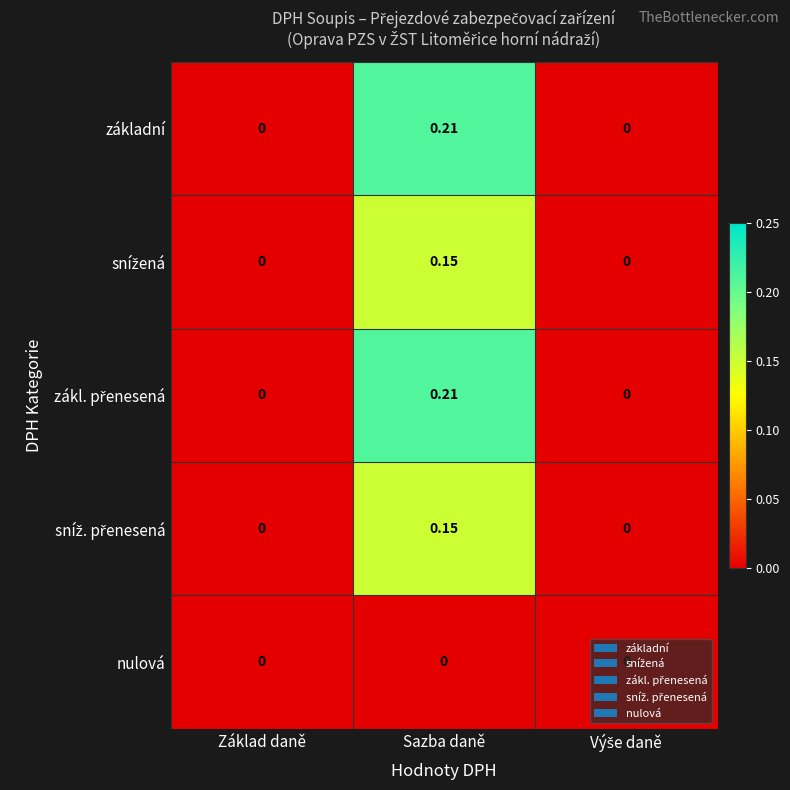

At which category is the sum across all series the highest?

Sazba daně